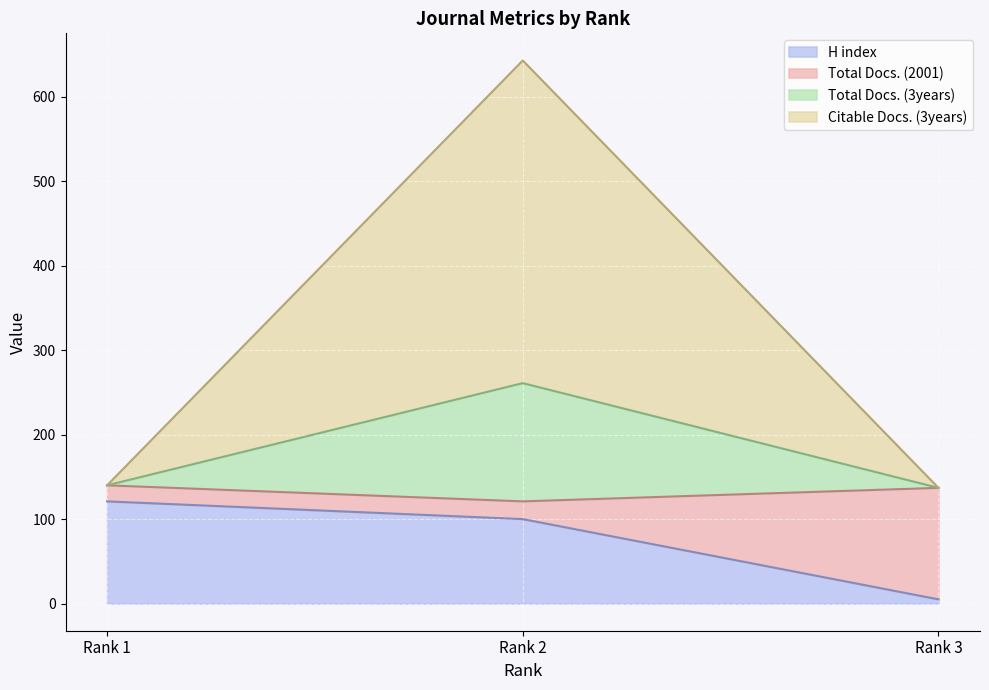

At which label does Total Docs. (3years) reach its peak?

Rank 2